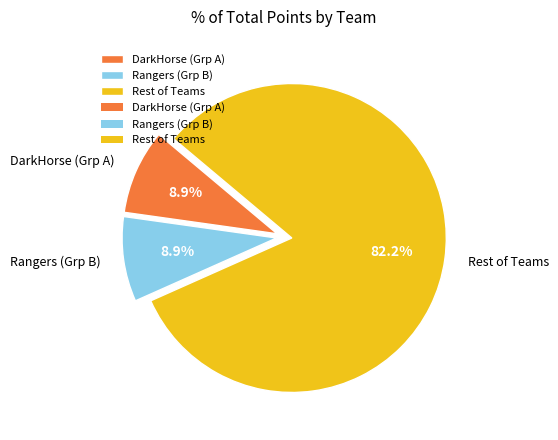

Count the number of slices in the pie.

3